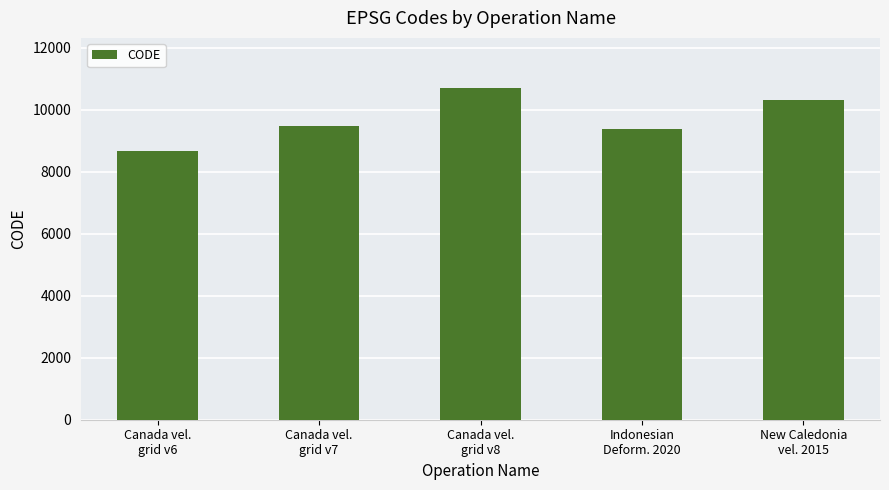

The value at Indonesian
Deform. 2020 is 9375. True or false?

True